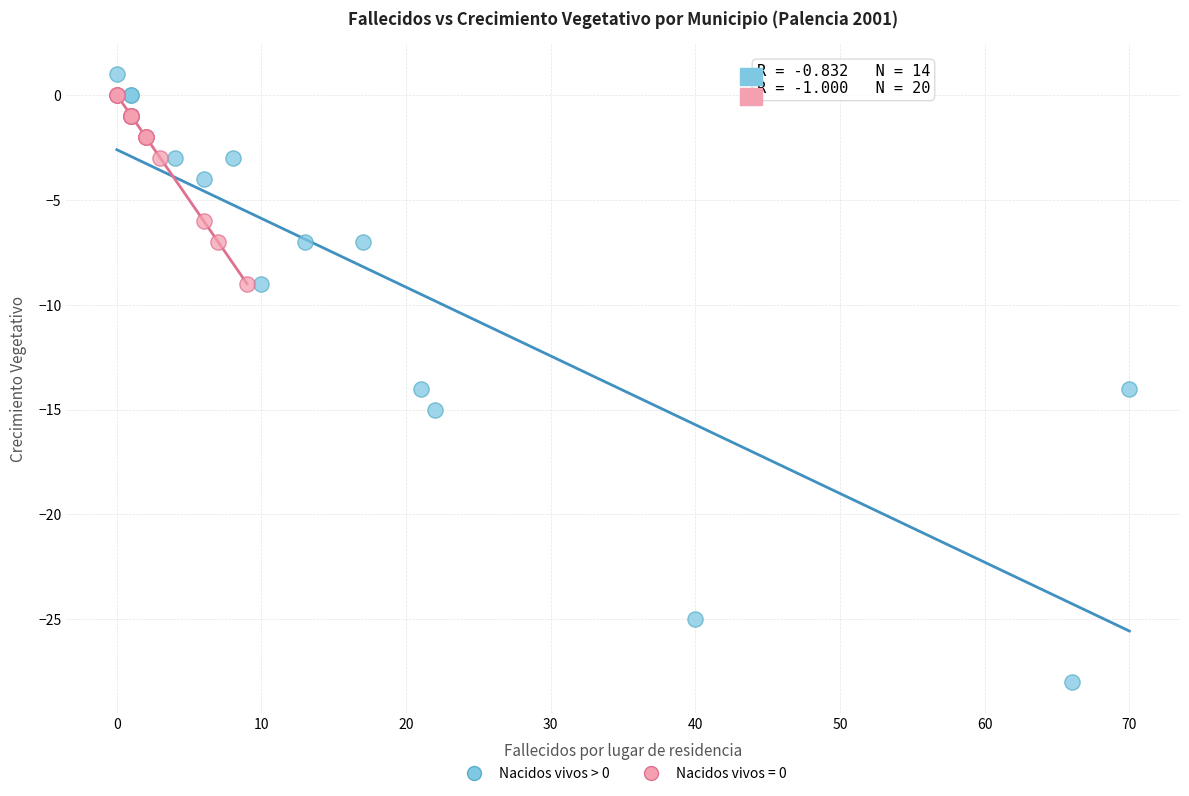

Which series contains the lowest Y value?

Nacidos vivos > 0